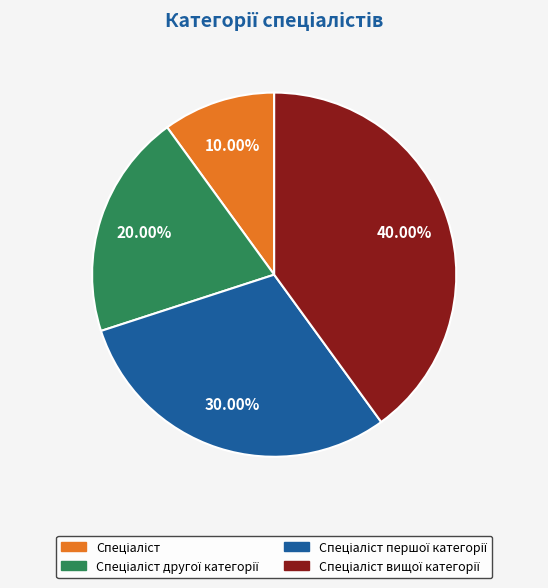

How many slices are in this pie chart?

4